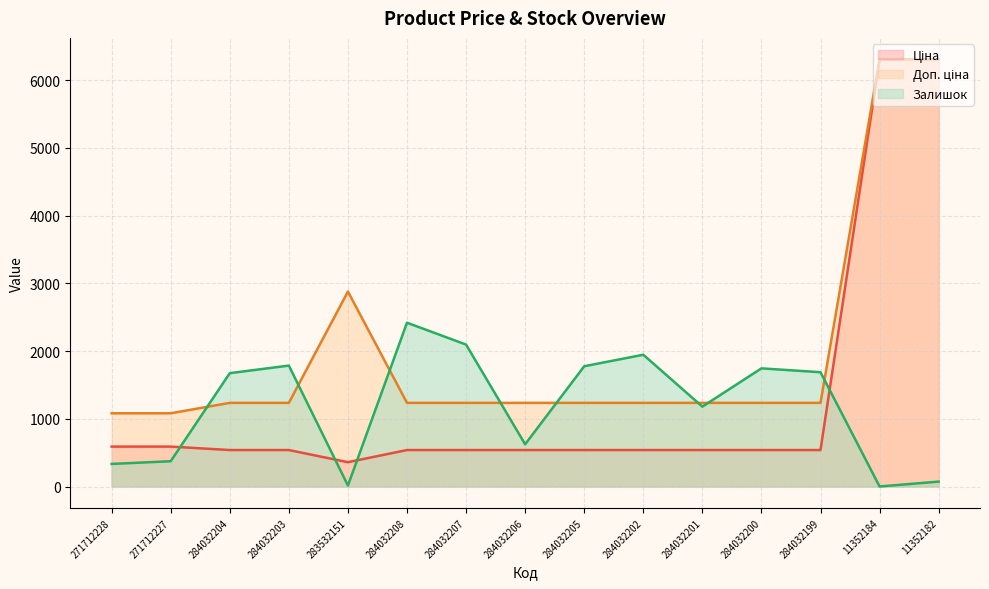

True or false: Ціна has a value of 6308.8 at 11352182.

True